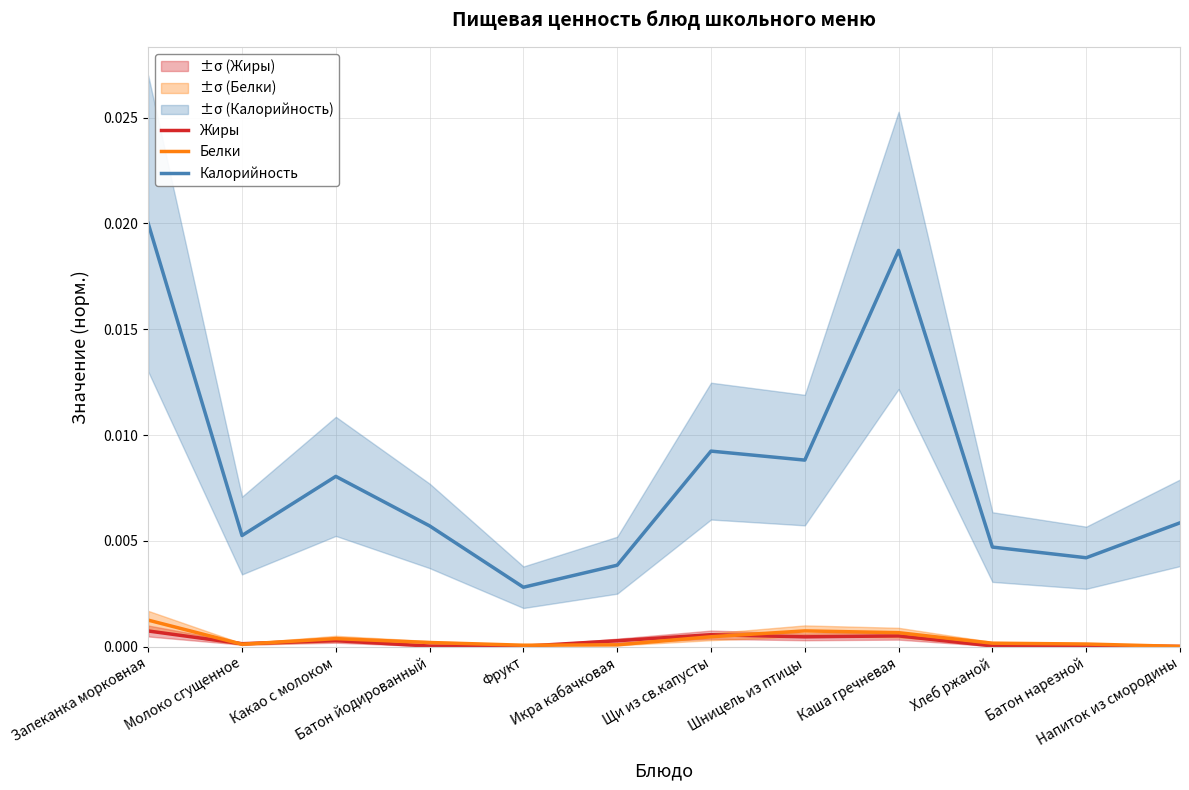

What position from the left is Фрукт?

5